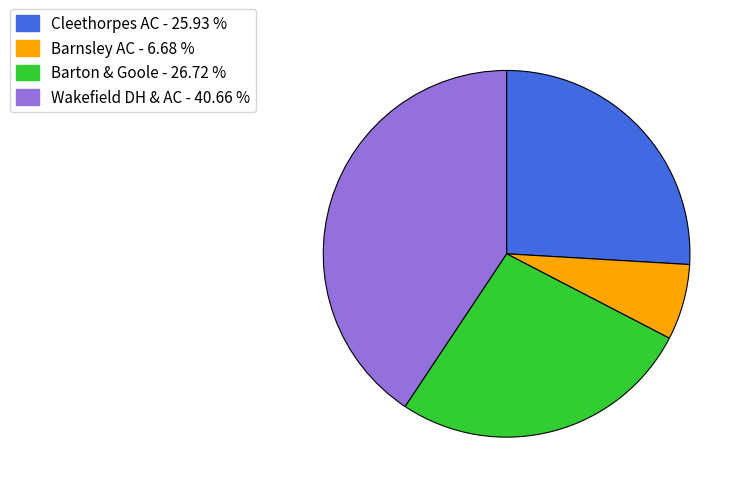

What is the smallest slice in the pie chart?

Barnsley AC